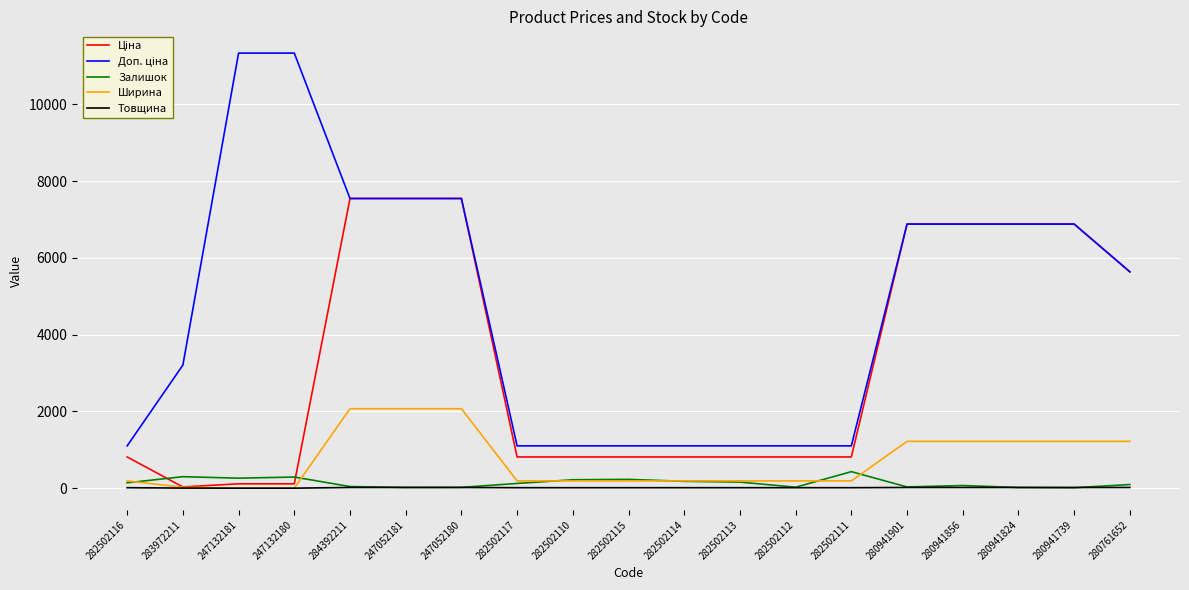

The Залишок series shows 229.0 at 282502115. True or false?

True